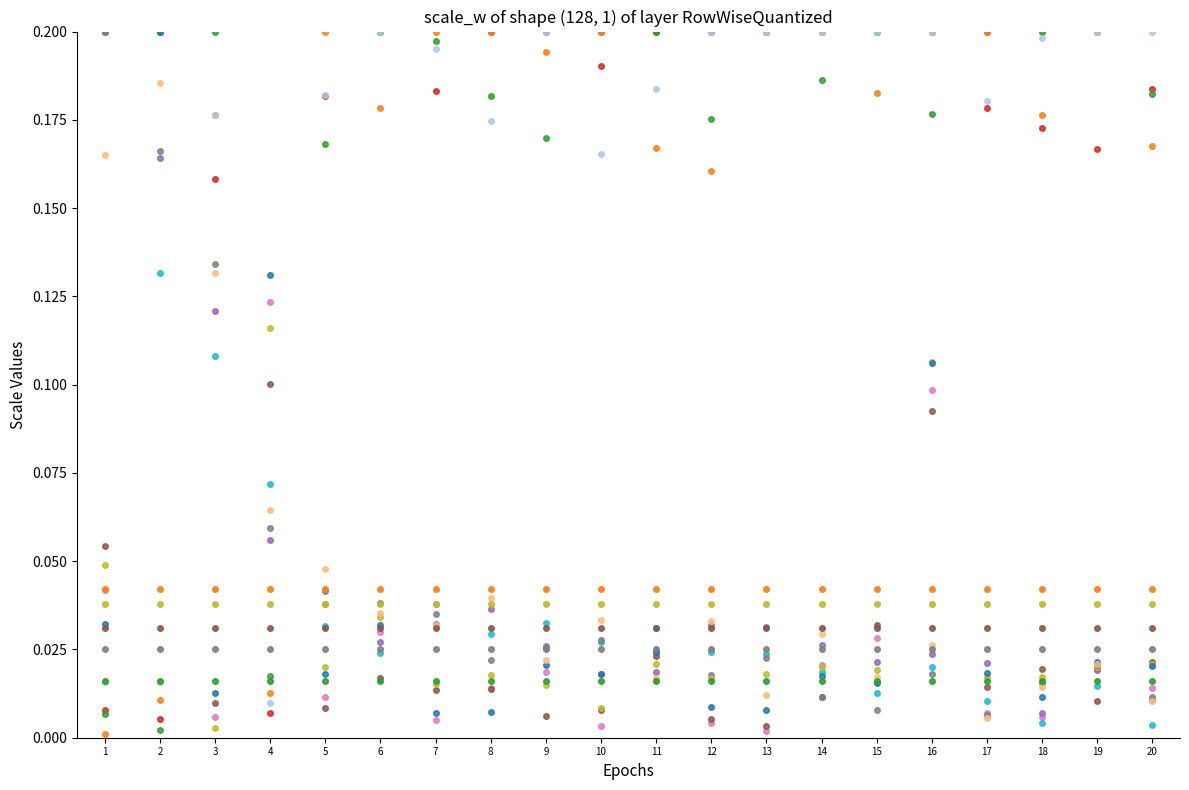

How many lines are shown in the chart?

17